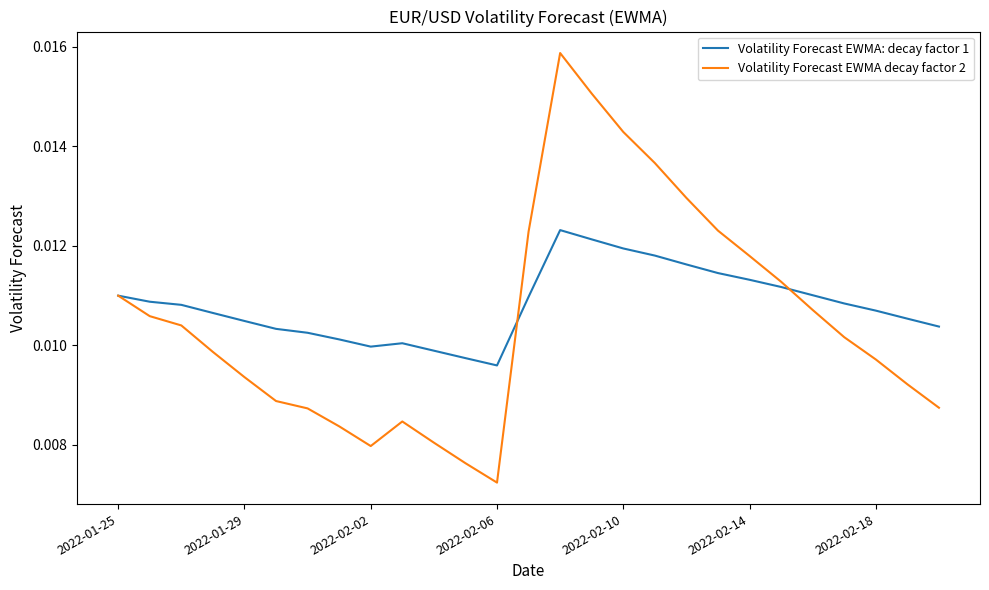

Which series has the widest spread of values?

Volatility Forecast EWMA decay factor 2